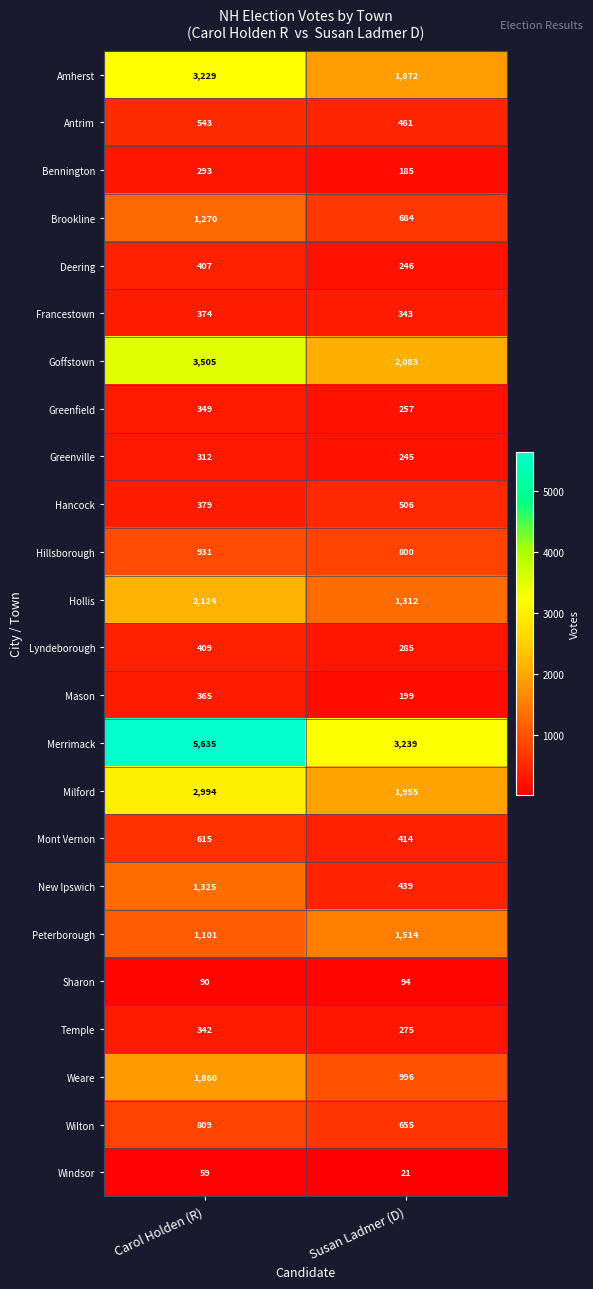

What value does the Weare series have at Carol Holden (R), to the nearest 10?

1860